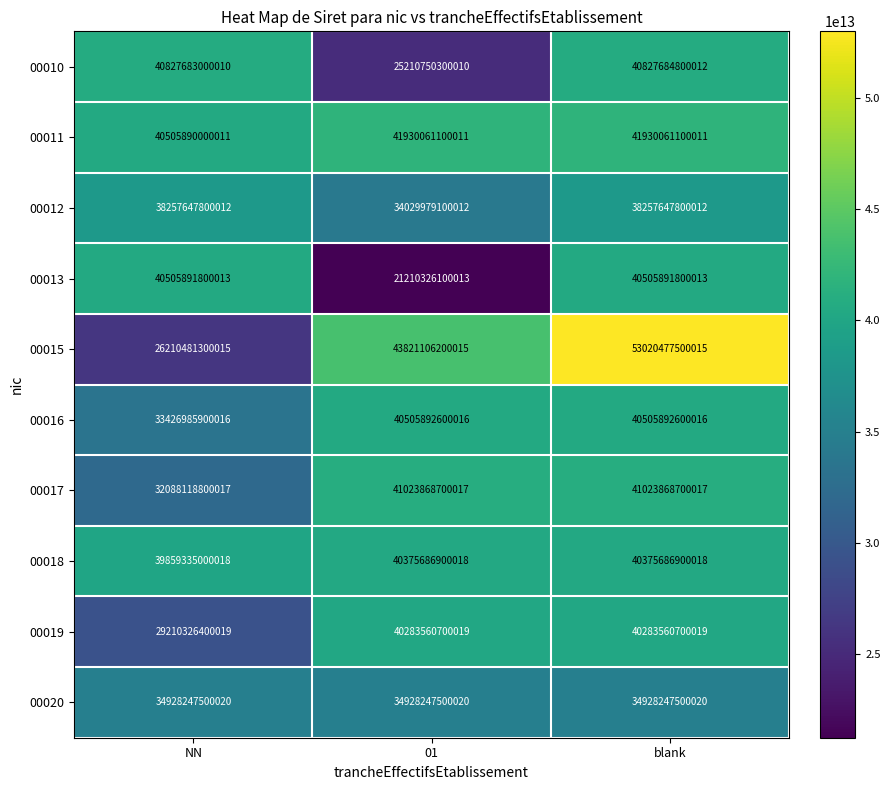

At NN, list the series in order from largest to smallest.

00010, 00013, 00011, 00018, 00012, 00020, 00016, 00017, 00019, 00015